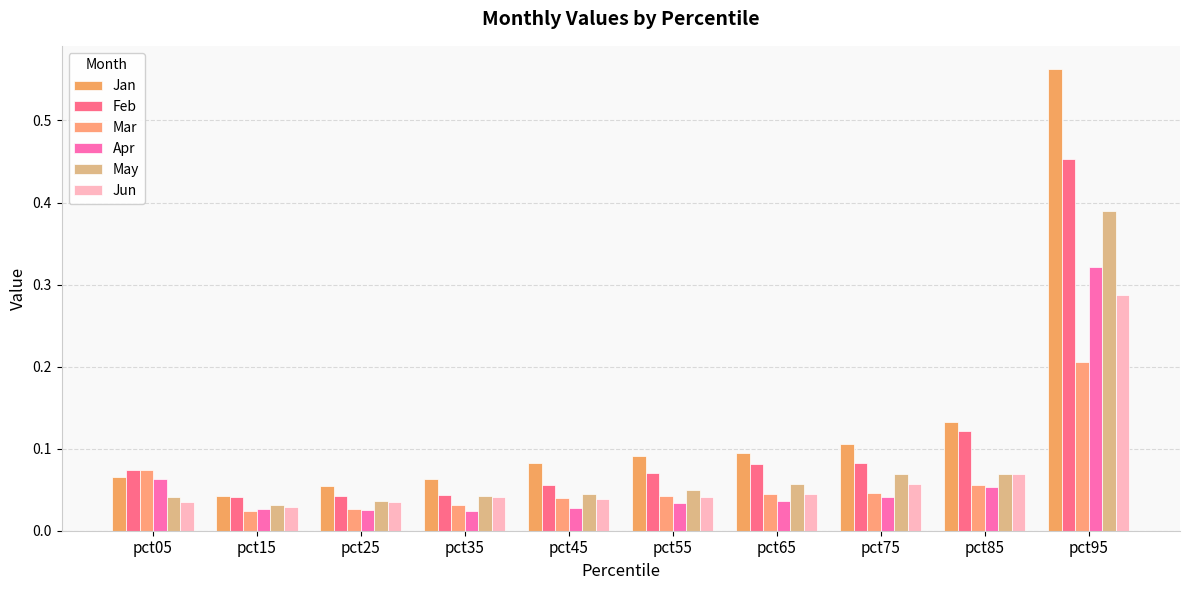

Which category has the lowest value in the Jun series?

pct15